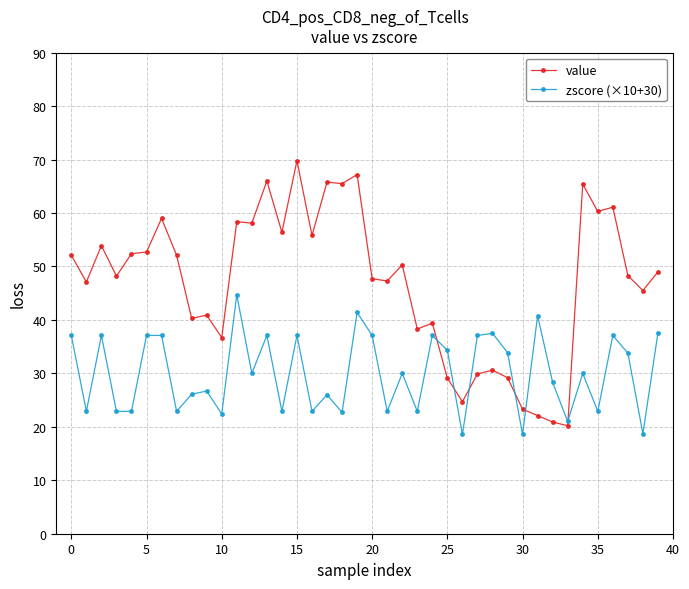

True or false: value has more than 1 interior local peaks.

True